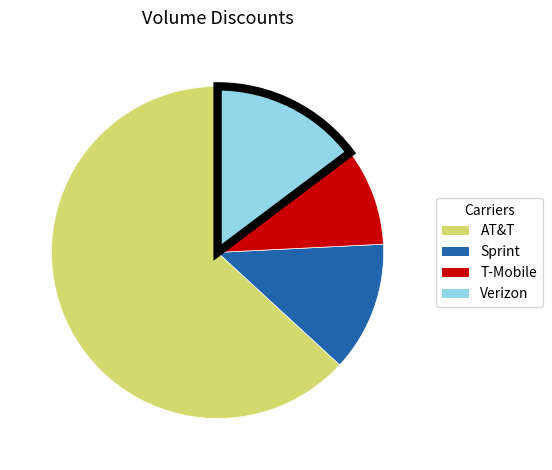

Which slice is the smallest?

T-Mobile